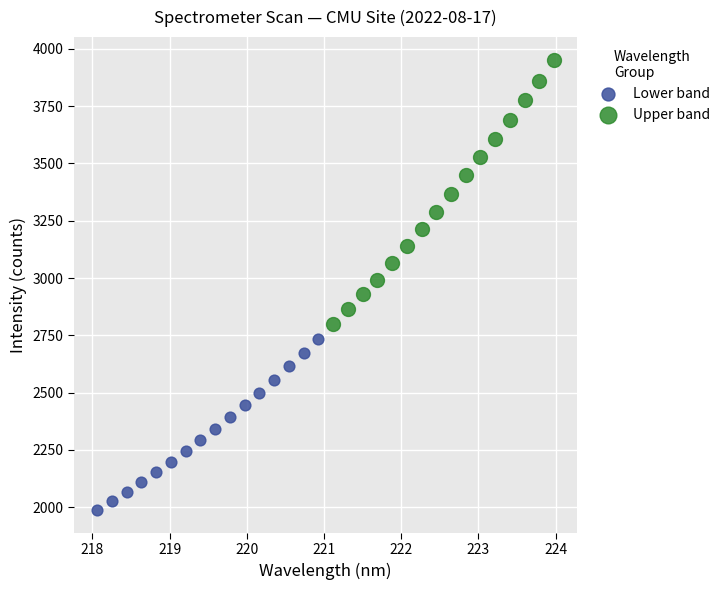

Which series contains the highest Y value?

Upper band